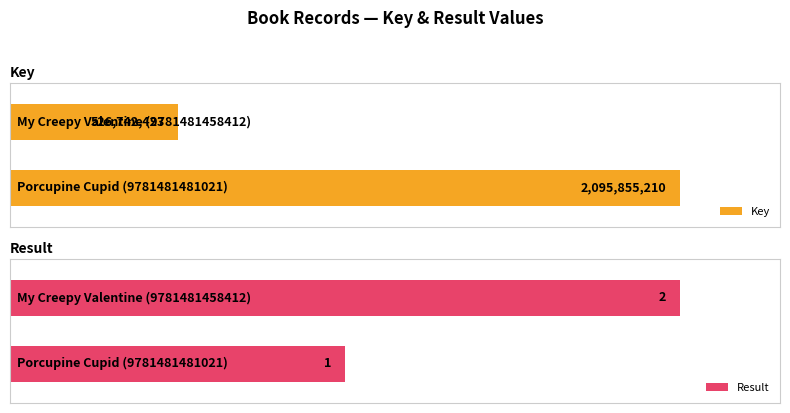

Which series has the largest total across all categories?

Key